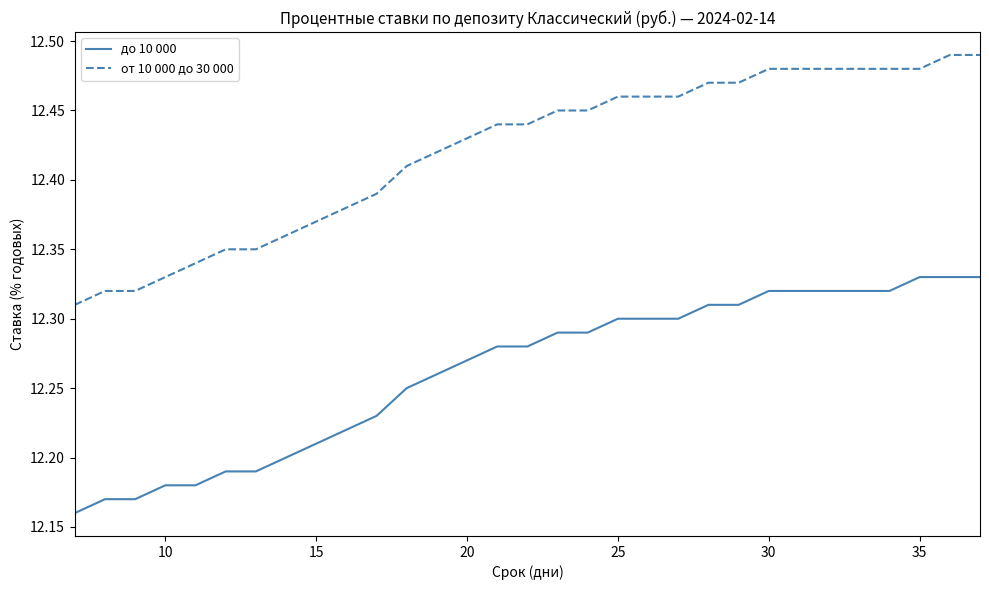

List the series in order of their overall mean, lowest first.

до 10 000, от 10 000 до 30 000